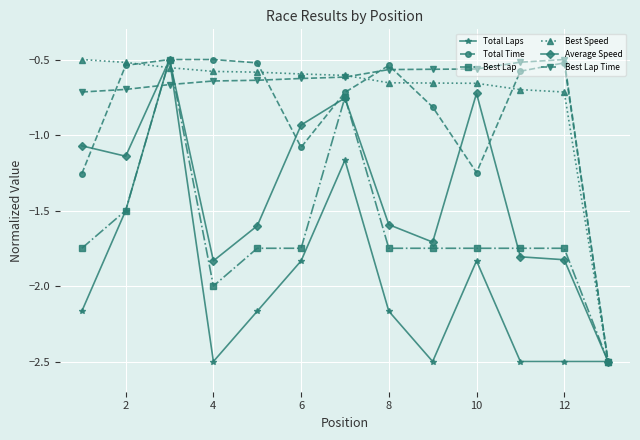

What is the value of the Average Speed point at the 5th from the left?

-1.6